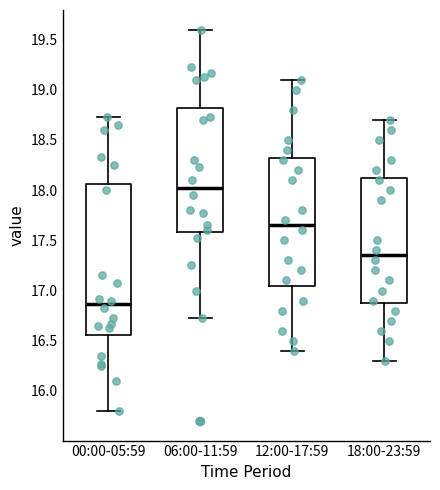

Which box's median line is the lowest?

00:00-05:59